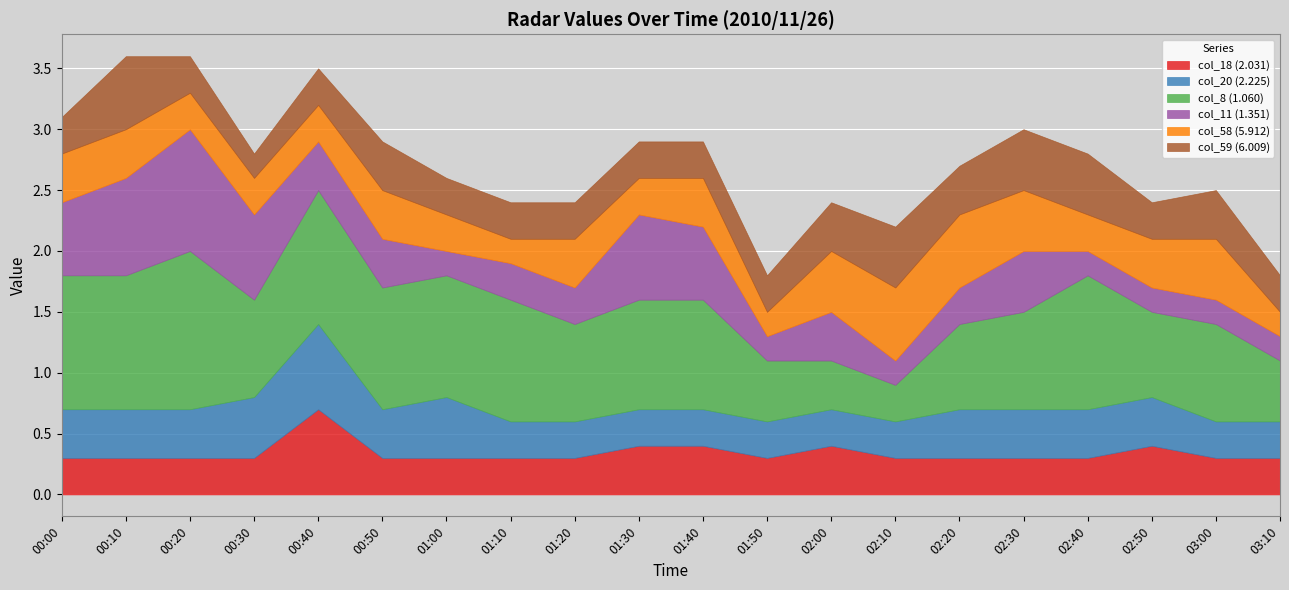

What is the label of the 13th point from the right?

01:10